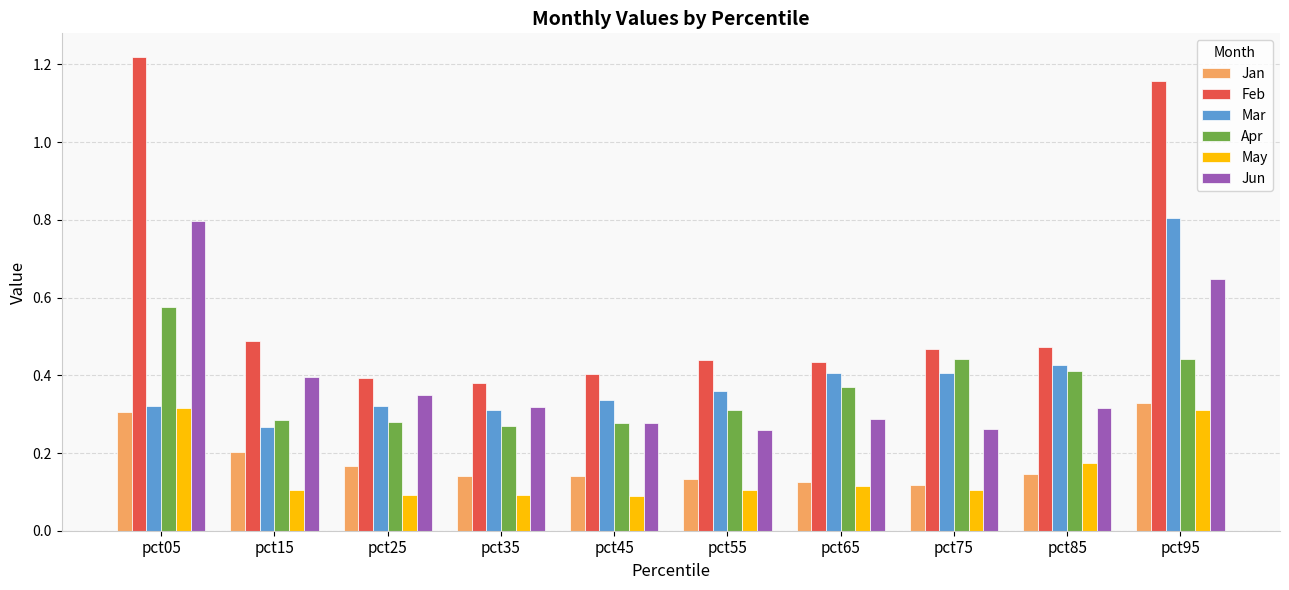

What is the sum of all Mar values?

4.0